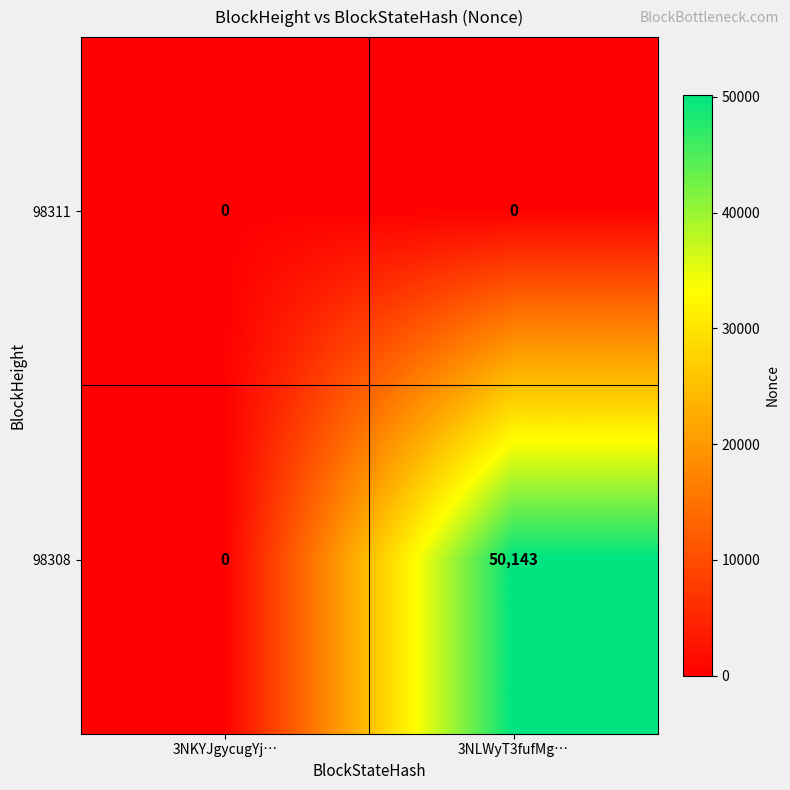

List the series in order of their peak value, highest first.

98308, 98311